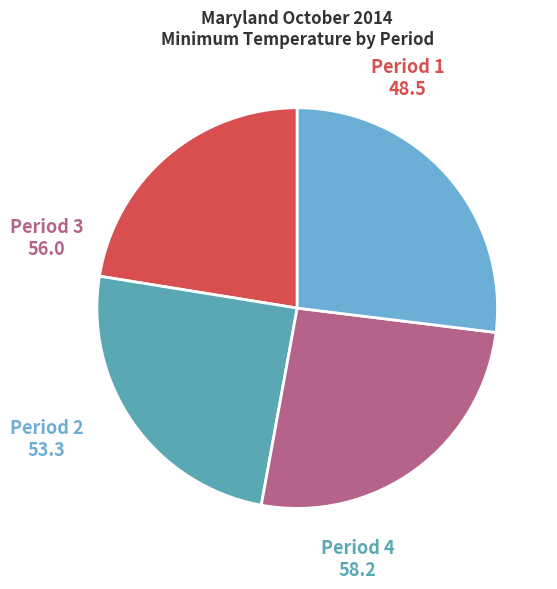

Which slice is the smallest?

Period 1